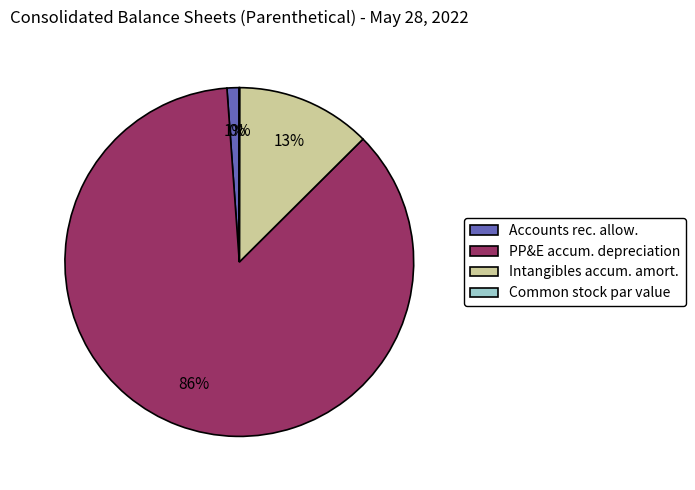

To the nearest percent, what is the difference between the largest and smallest slice percentages?

86%